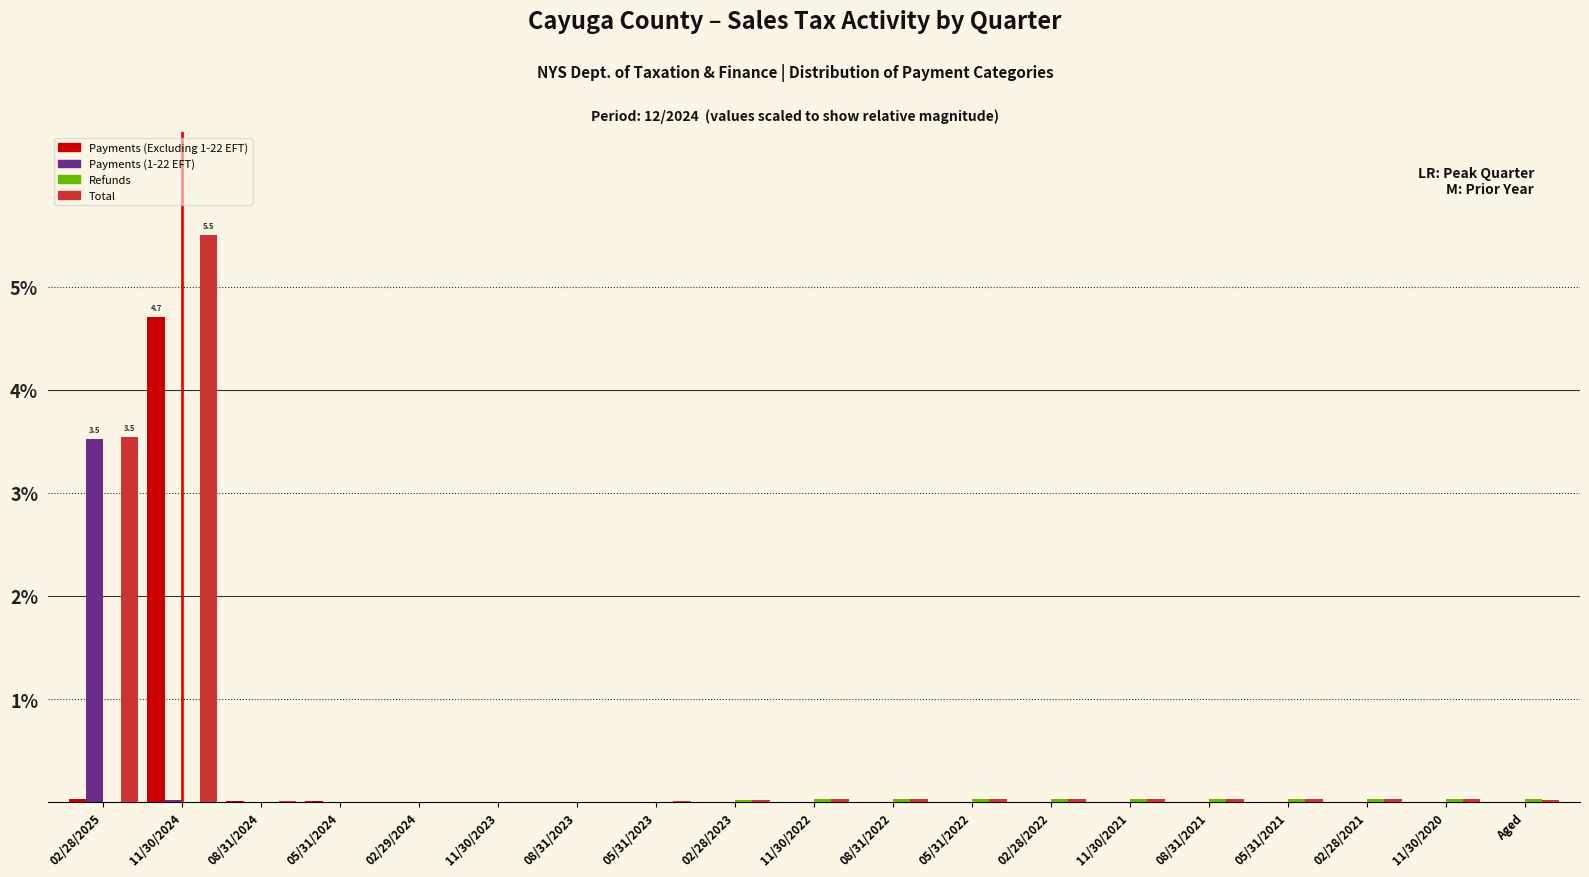

At which category is the sum across all series the highest?

11/30/2024